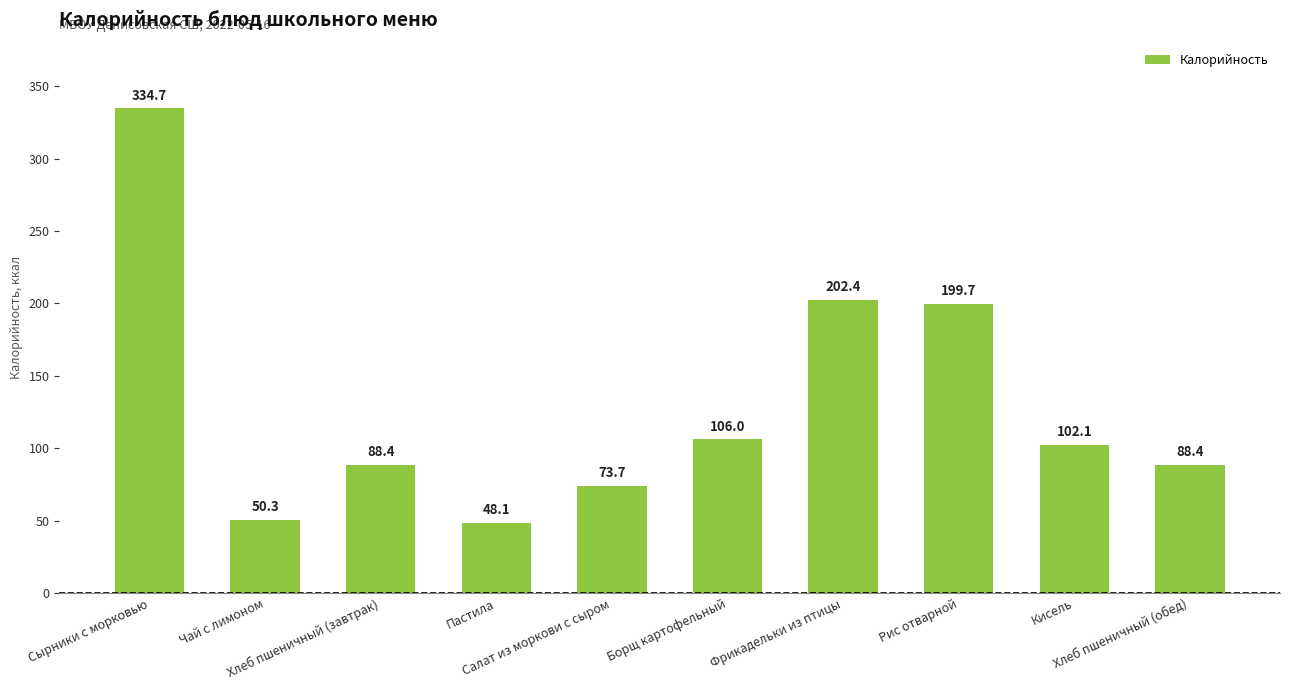

What is the value of the 1st bar from the left?

334.7